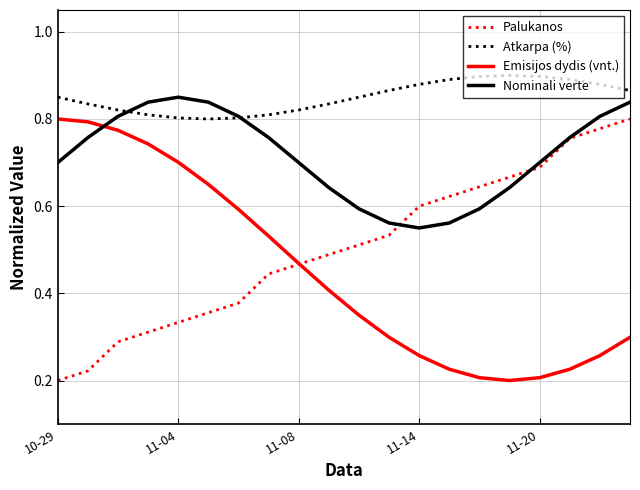

How many intersections are there between Nominali verte and Emisijos dydis (vnt.)?

1